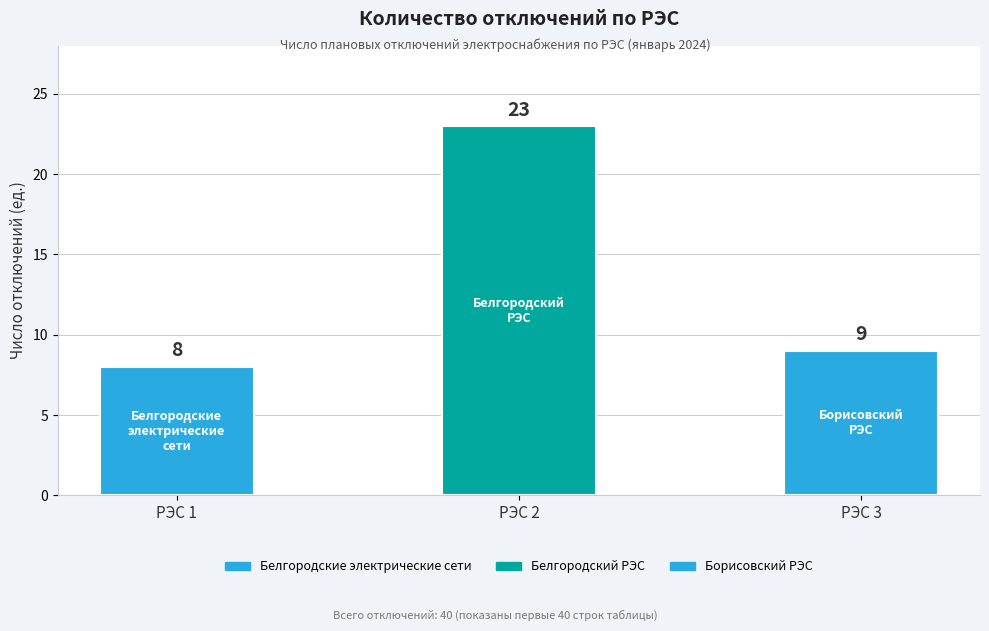

Approximately how many times larger is the value at РЭС 3 compared to РЭС 1?

1.1